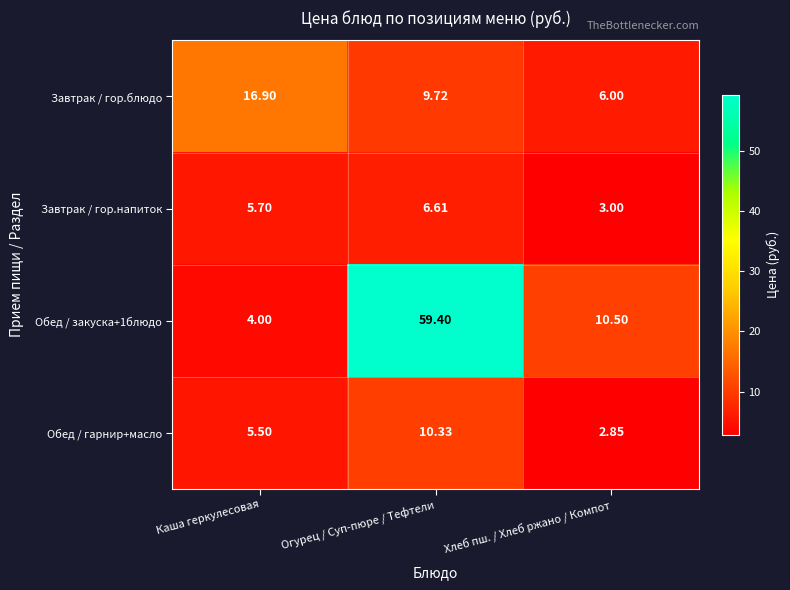

At which label does Обед / гарнир+масло reach its peak?

Огурец / Суп-пюре / Тефтели